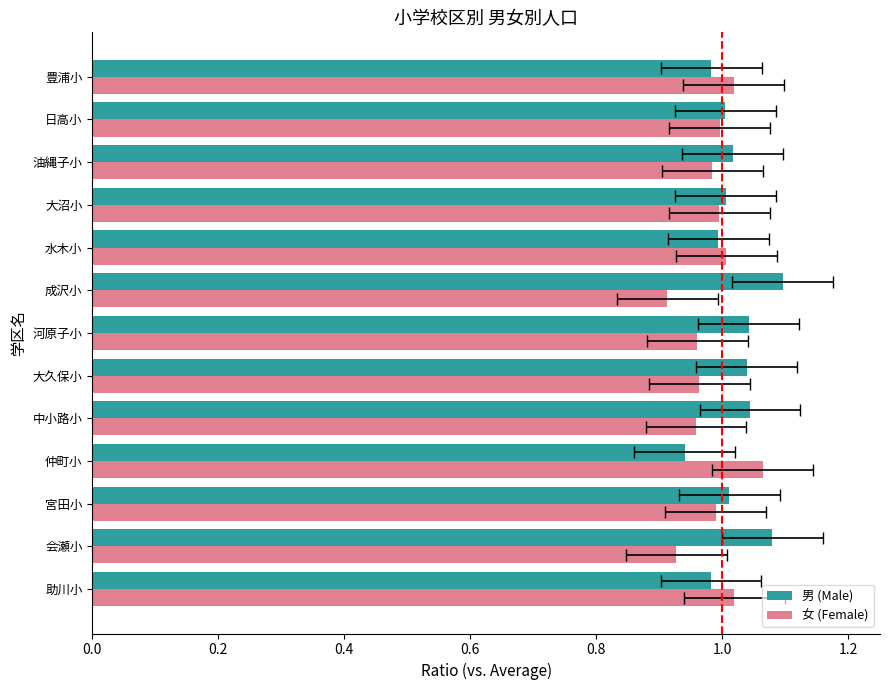

Which series has the widest spread of values?

男 (Male)